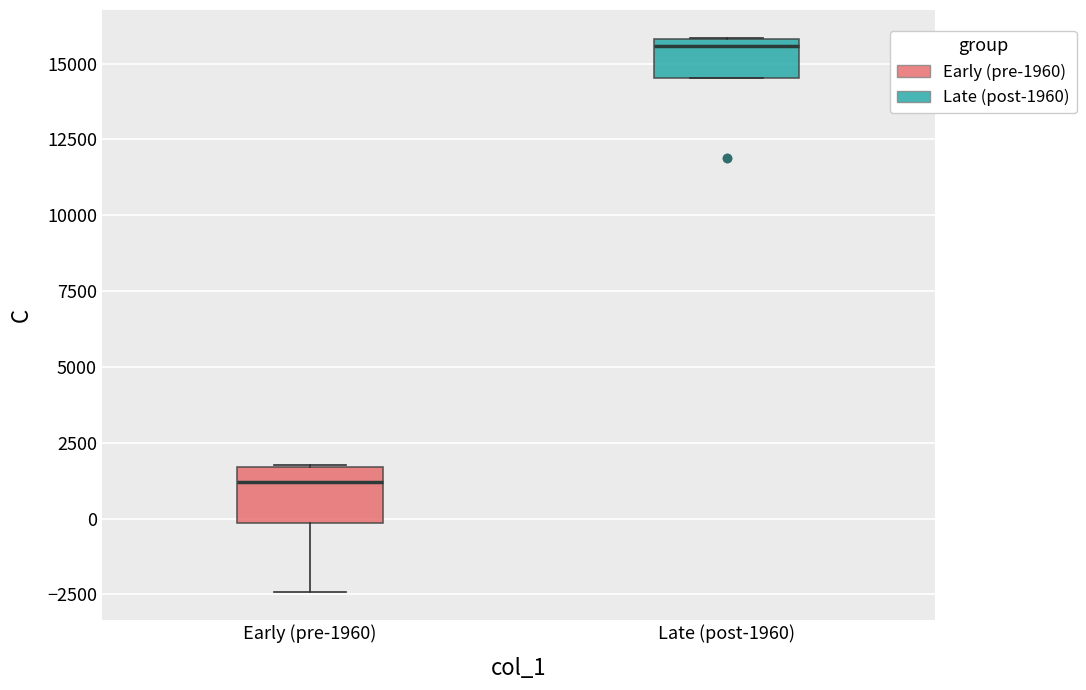

Reading left to right, transcribe this box plot: for each box, give where its median line is, the range the box spans, and where its two whiskers end, as read against the y-axis. The values are not printed on the chart, so give them approximately, as read against the axis.

Early (pre-1960): median 1000, box 0 to 1500, whiskers -2500 to 2000
Late (post-1960): median 15500, box 14500 to 16000, whiskers 14500 to 16000